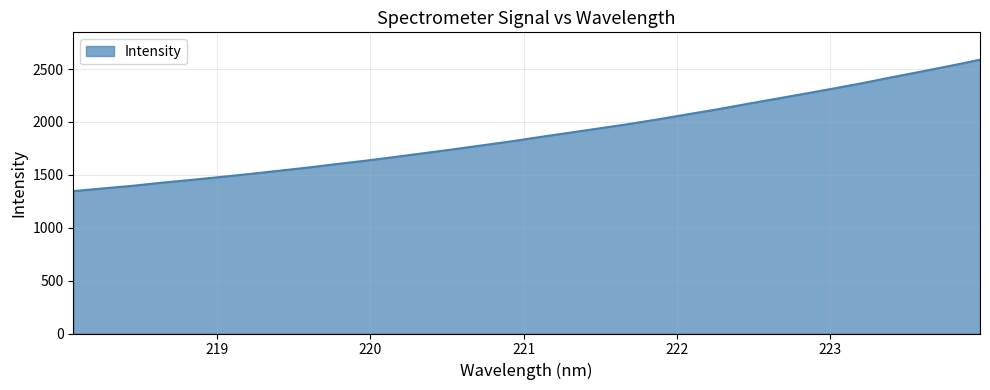

What is the difference between the maximum and minimum values?

1242.1